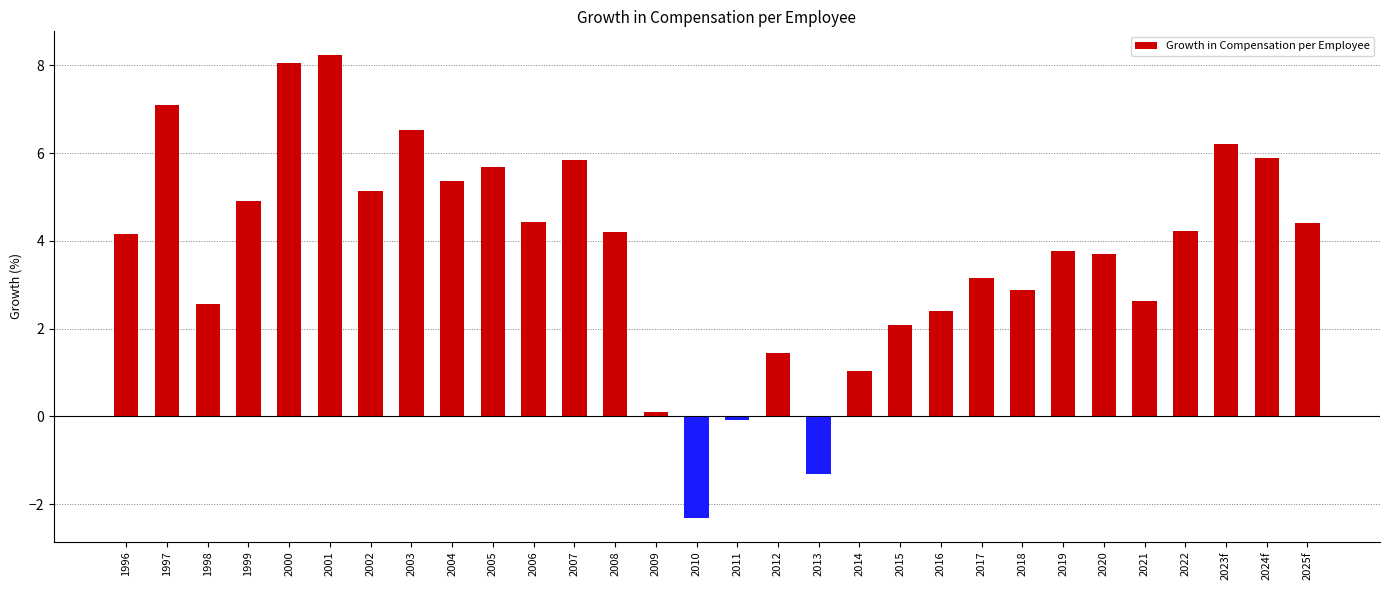

Reading right to left, what are all the values shown in this chart?

4.4	5.9	6.2	4.2	2.6	3.7	3.8	2.9	3.2	2.4	2.1	1.0	-1.3	1.4	-0.1	-2.3	0.1	4.2	5.8	4.4	5.7	5.4	6.5	5.1	8.2	8.0	4.9	2.6	7.1	4.1